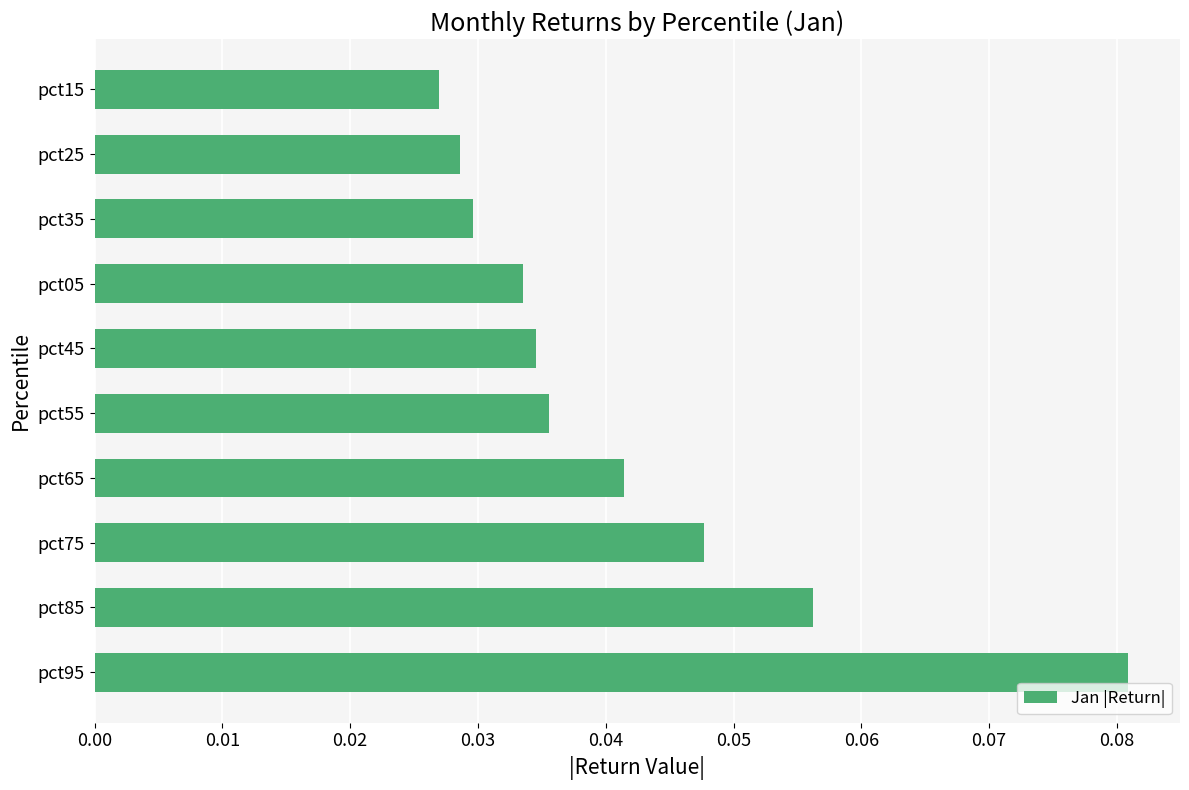

Rank the categories by value from highest to lowest.

pct95, pct85, pct75, pct65, pct55, pct45, pct05, pct35, pct25, pct15